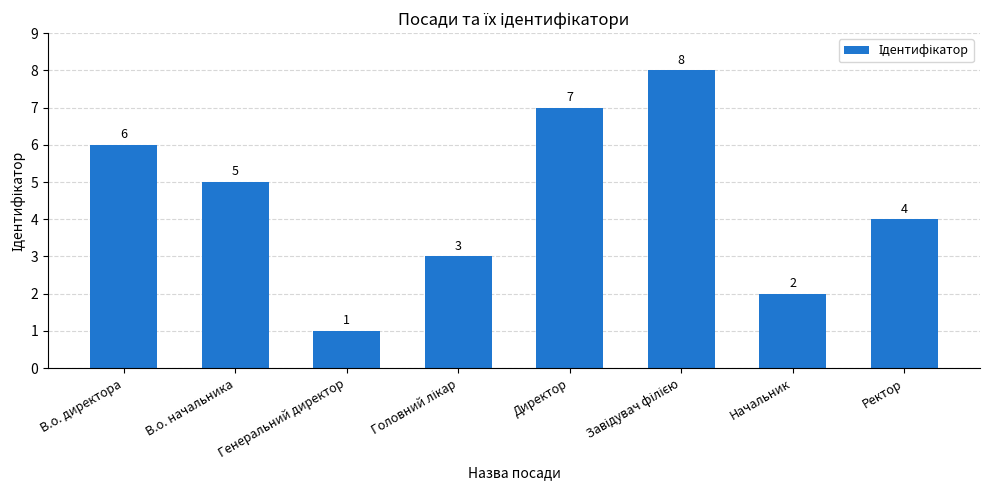

Reading left to right, transcribe all the data shown in this chart.

6	5	1	3	7	8	2	4